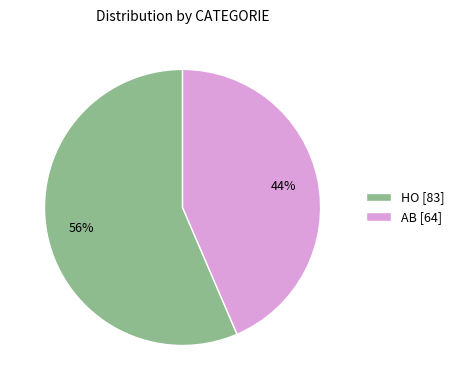

Is there any slice that represents more than half of the pie?

Yes